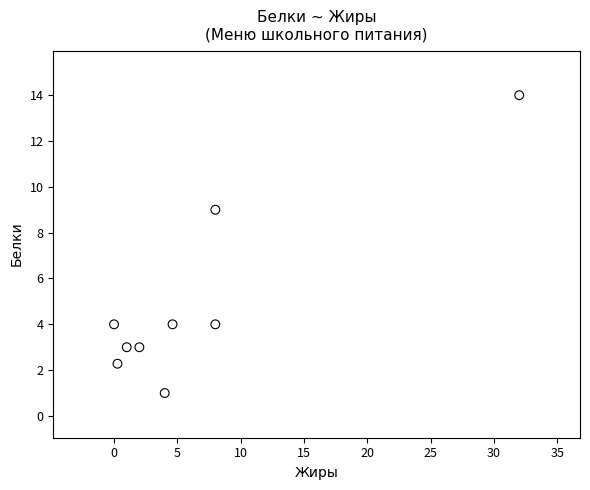

What is the range of Y values (max minus min)?

13.0